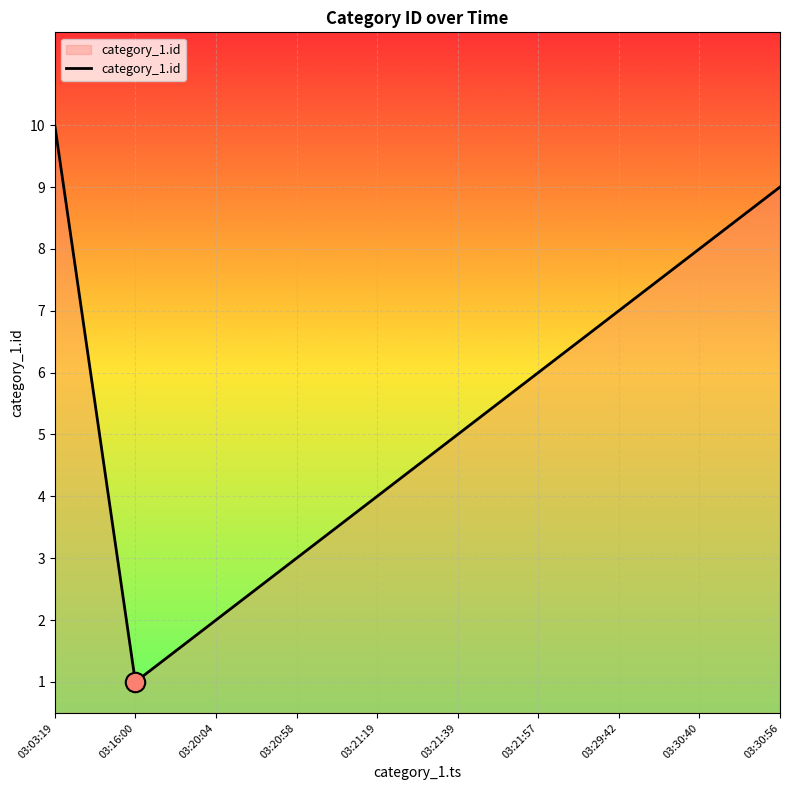

What is the maximum value shown in the chart?

10